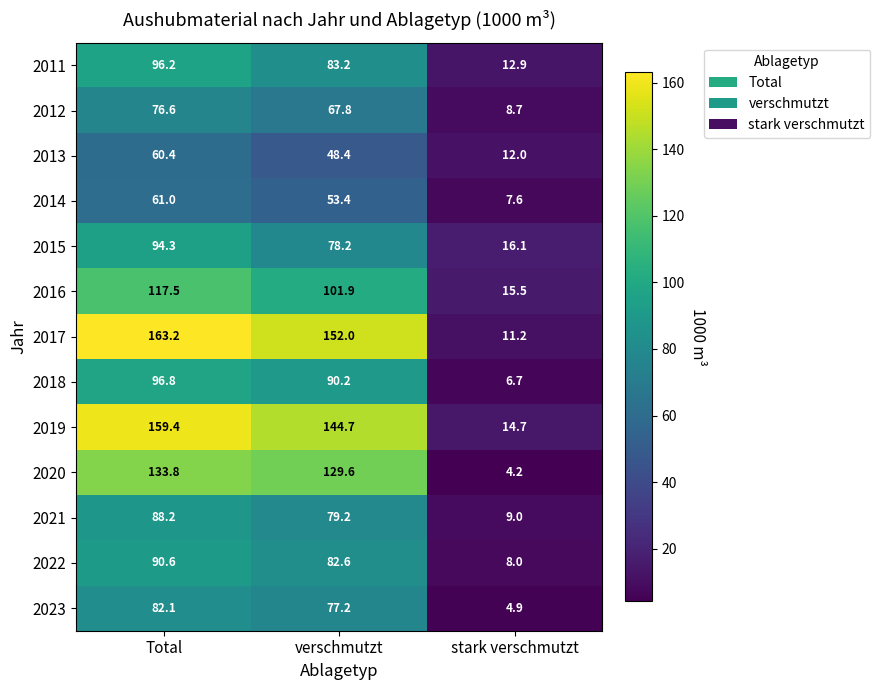

What is the approximate value of 2018 at Total?

96.8